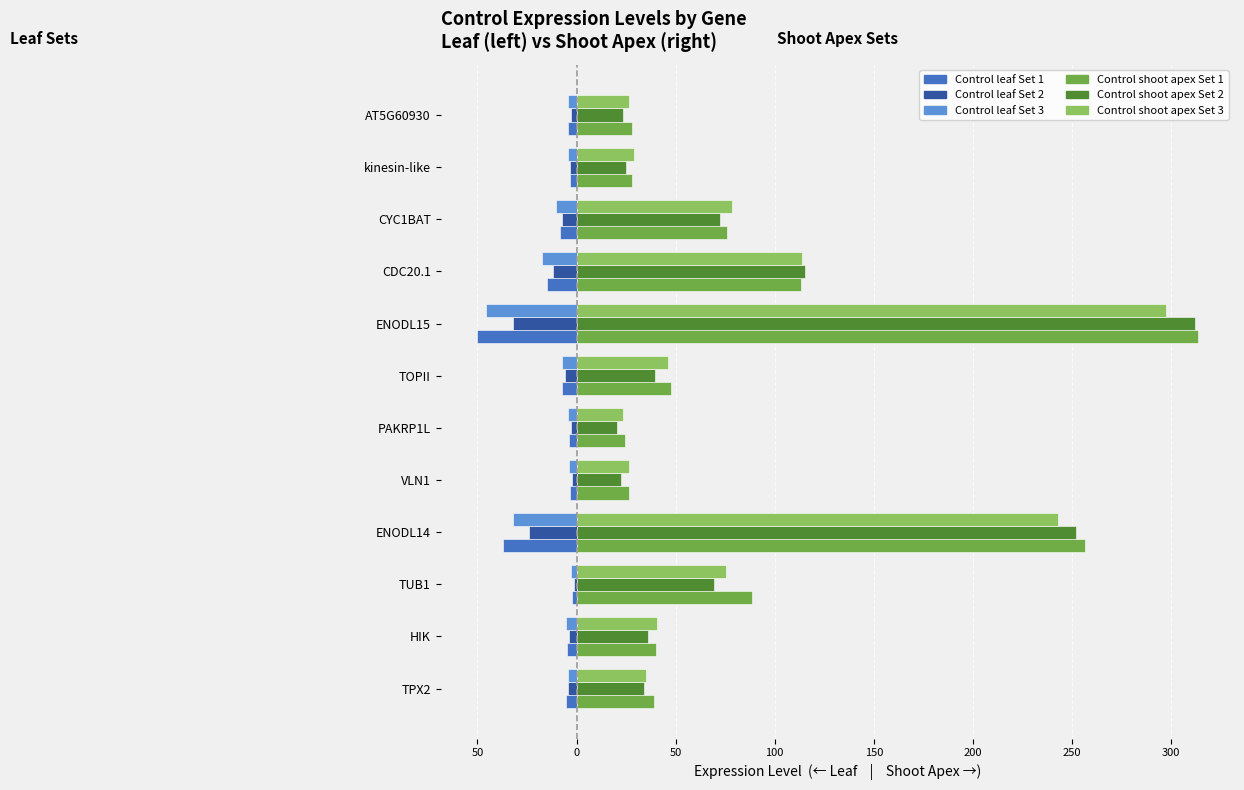

How many bars are there in each group?

6